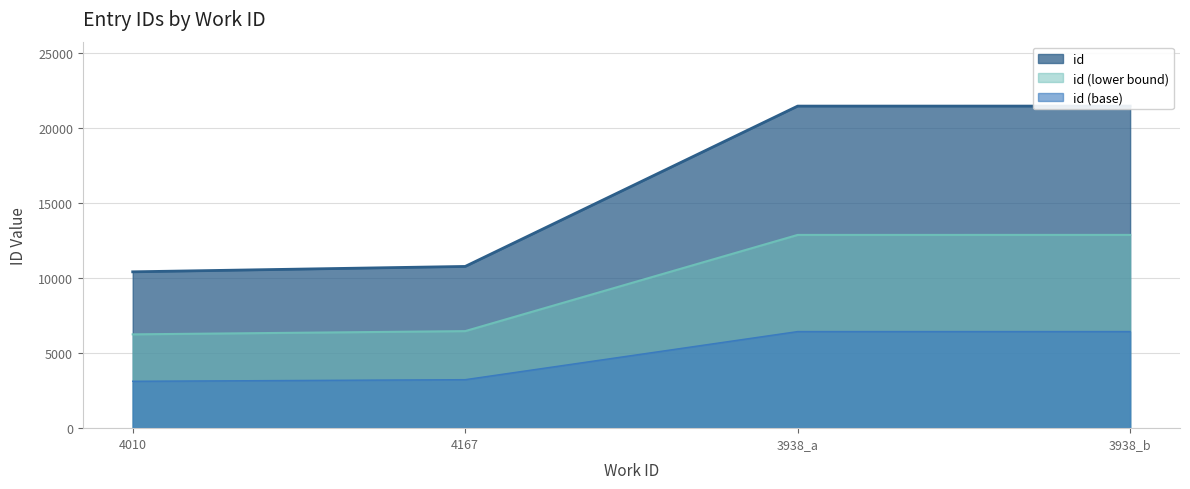

Which category has the lowest value across all series?

4010